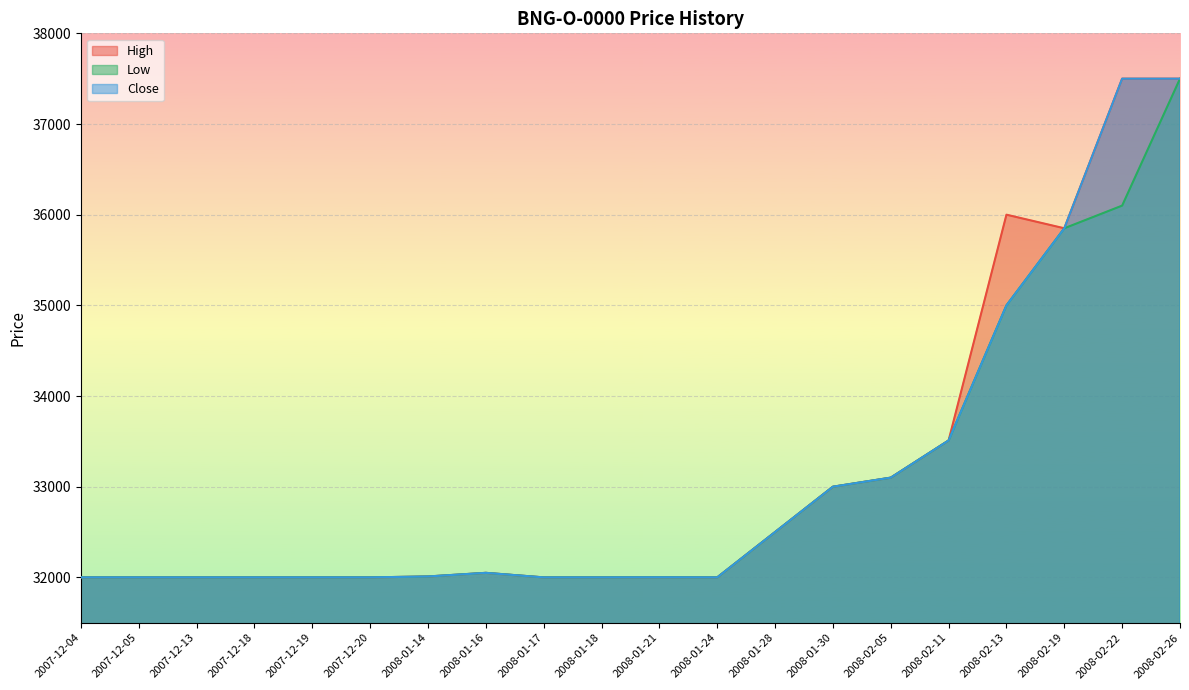

What is the sum of the Low values at 2008-01-21 and 2007-12-05?

64001